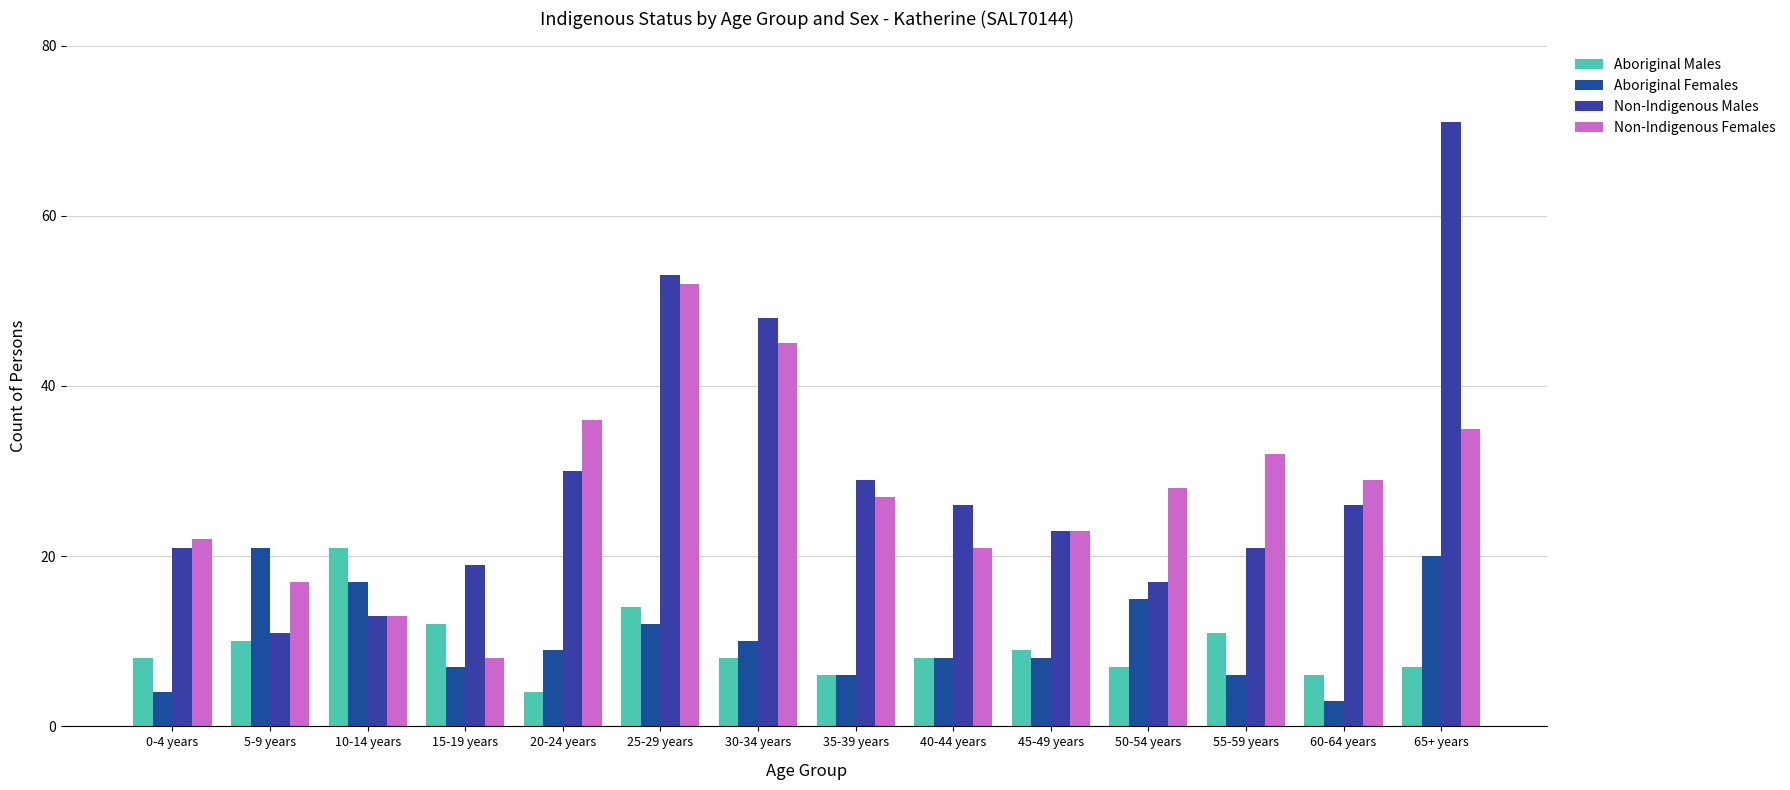

What is the highest value of the Non-Indigenous Males series?

71